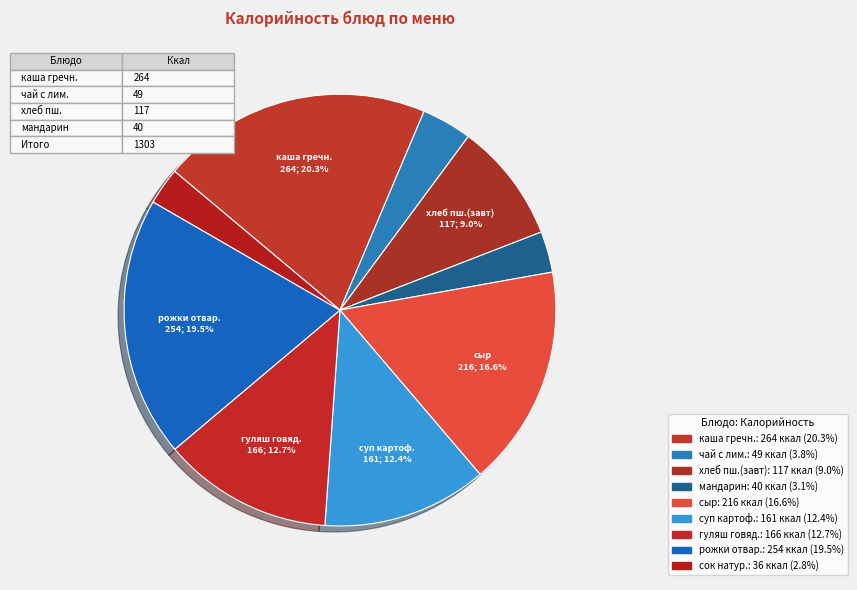

Which category has the biggest portion of the pie?

каша гречневая с м/с